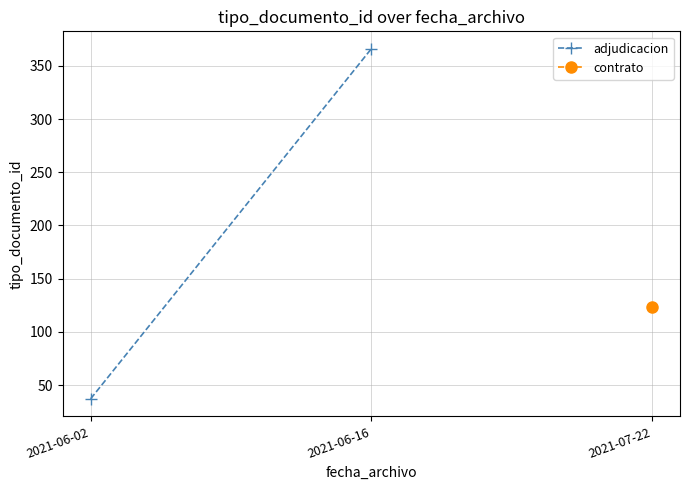

What is the value of the 2nd point from the left?

366